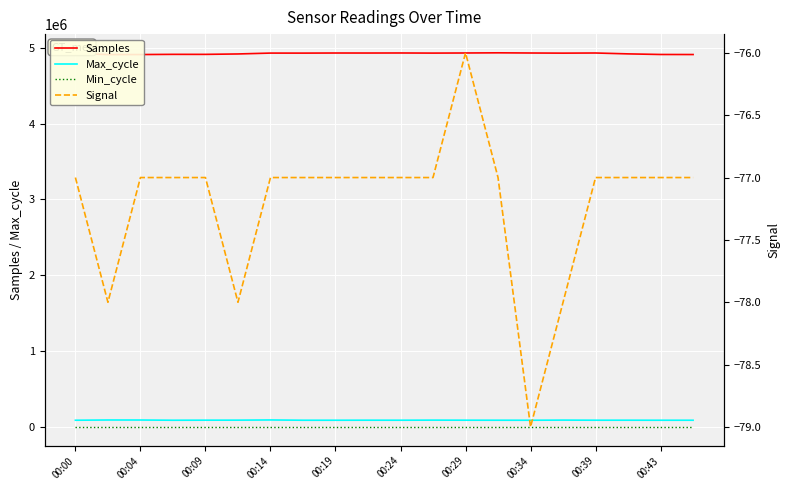

What is the difference between the maximum and minimum values in the Signal series?

3